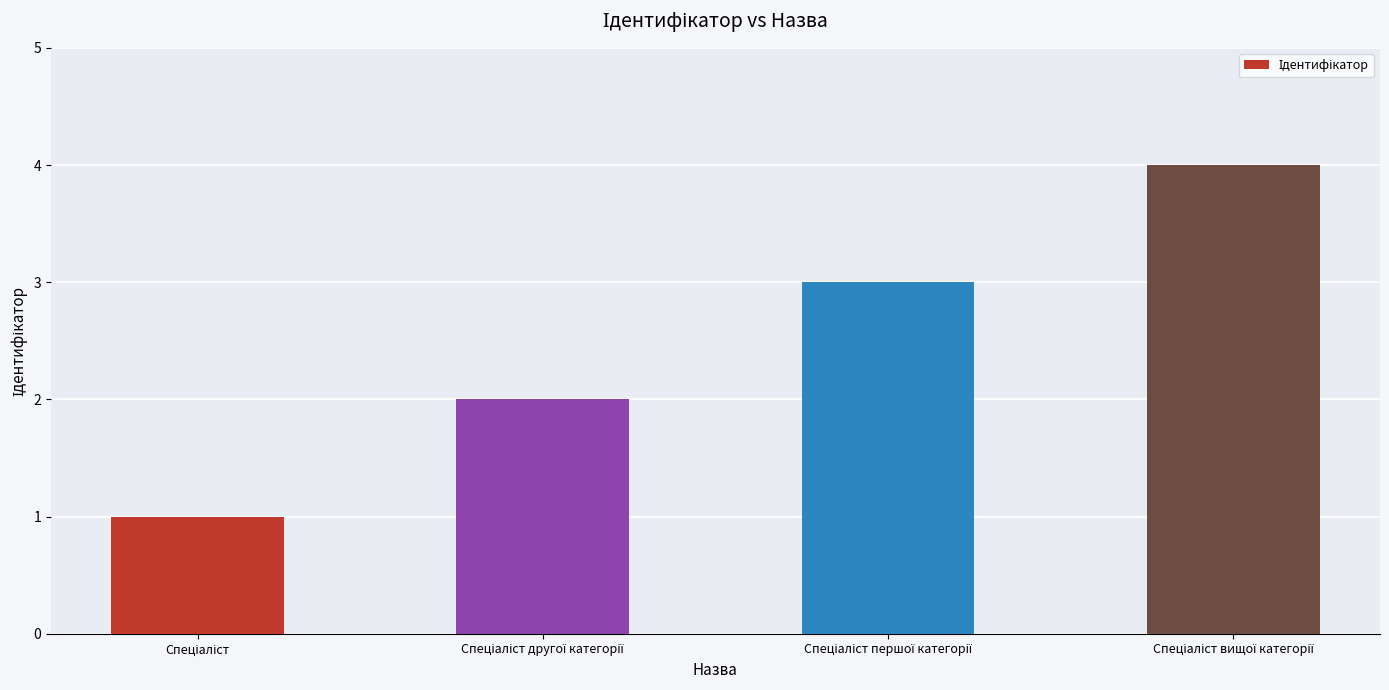

Reading left to right, list all the values displayed in this chart.

1	2	3	4